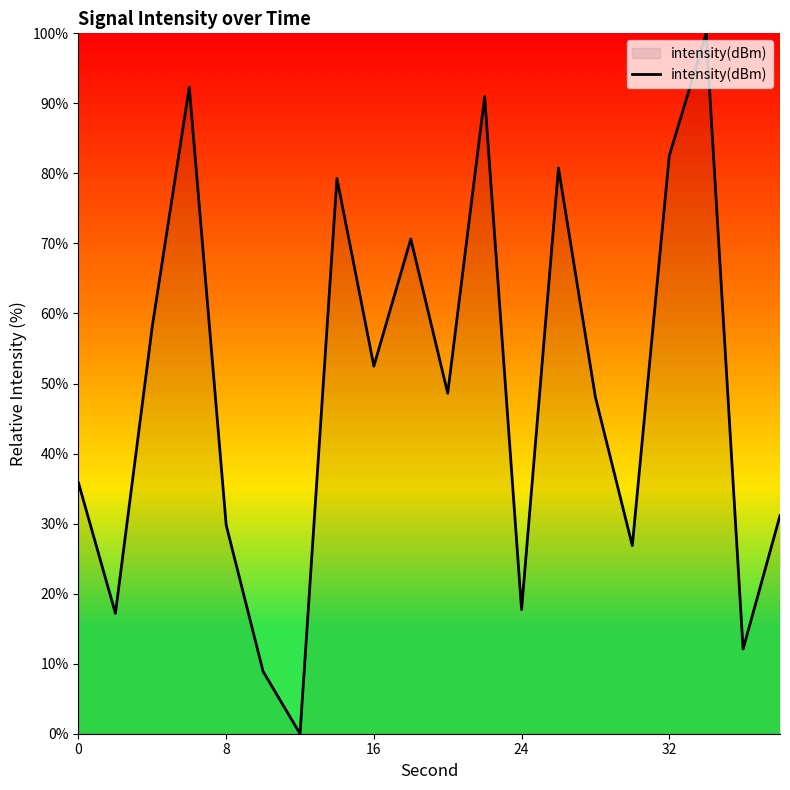

What is the difference between the maximum and minimum values?

100.0